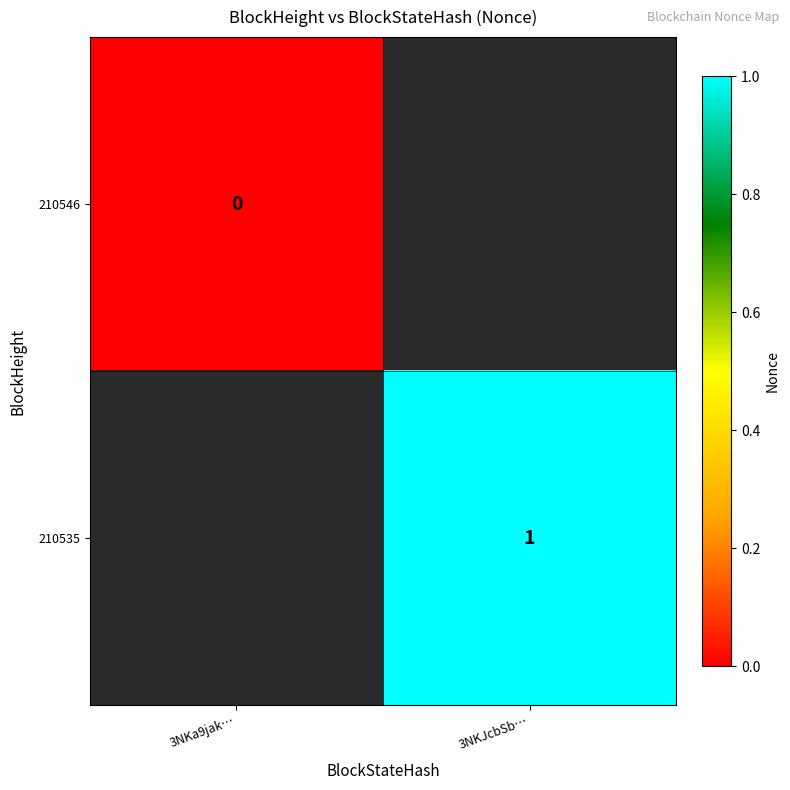

The value of 210535 at 3NKJcbSb… is 2. True or false?

False